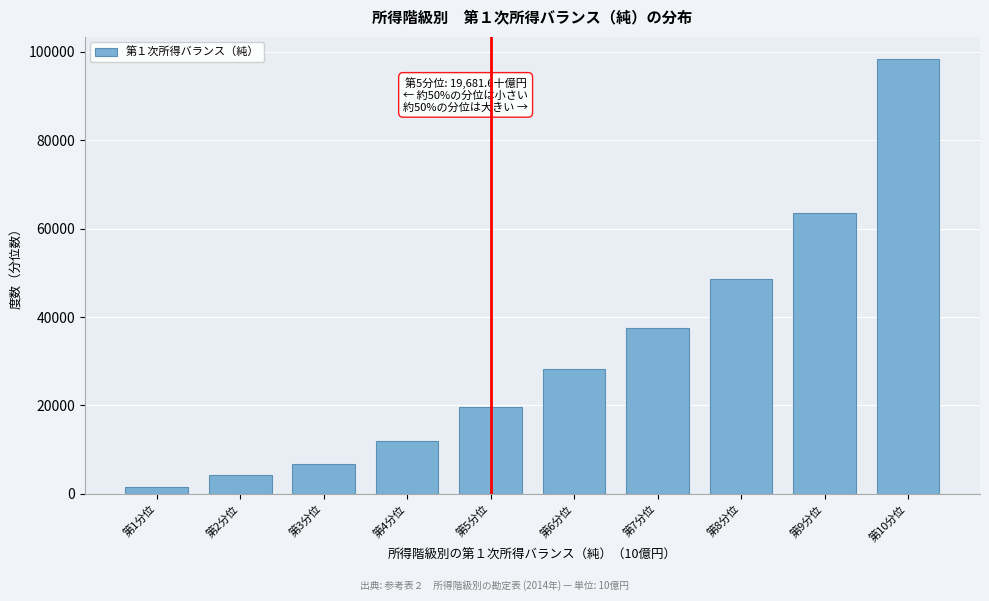

Reading right to left, extract all data points from this chart.

第10分位=98487.5	第9分位=63610.5	第8分位=48681.2	第7分位=37451.5	第6分位=28254.2	第5分位=19681.6	第4分位=11897.0	第3分位=6701.0	第2分位=4208.7	第1分位=1450.8